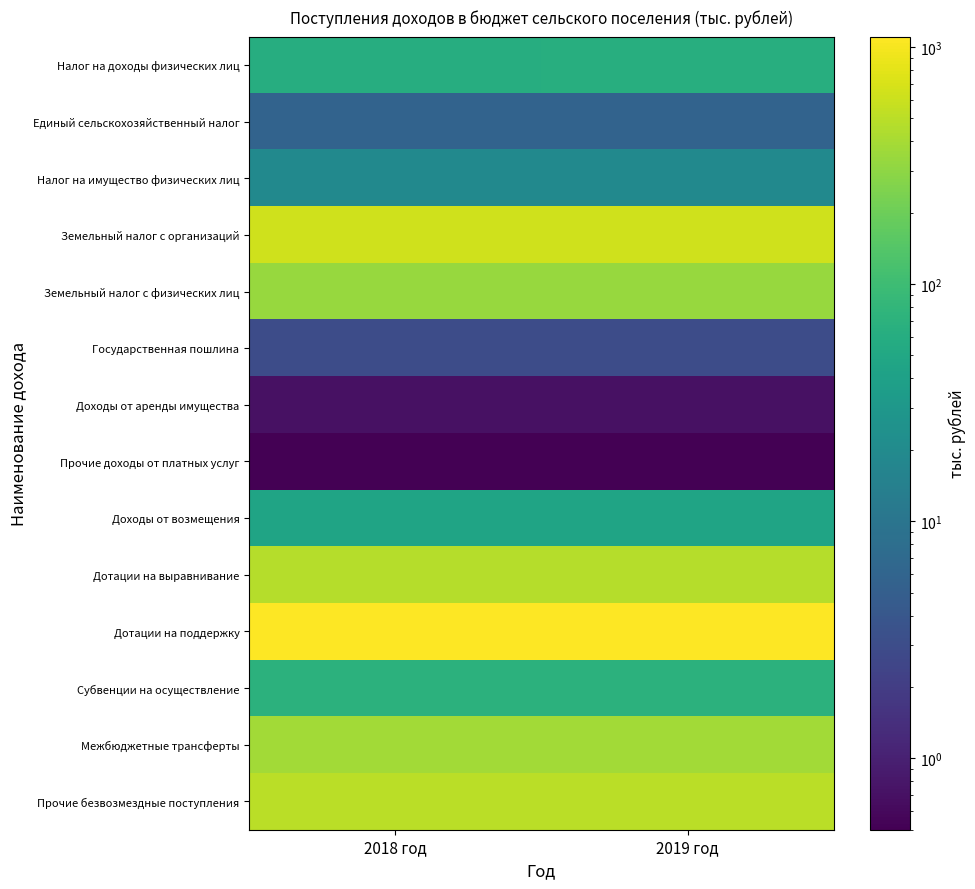

Which has a higher value, 2018 год or 2019 год?

2019 год